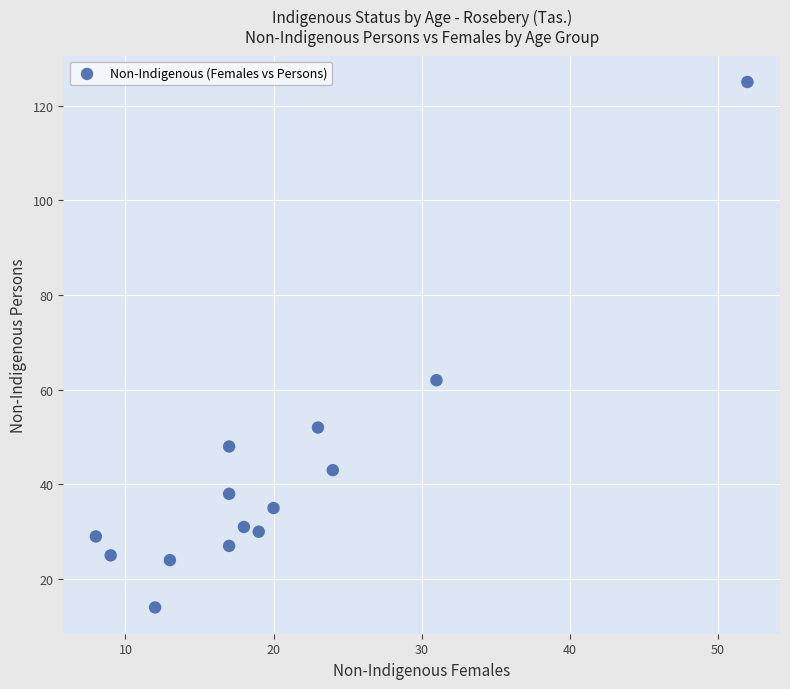

What Y value in the scatter plot is closest to 69?

62